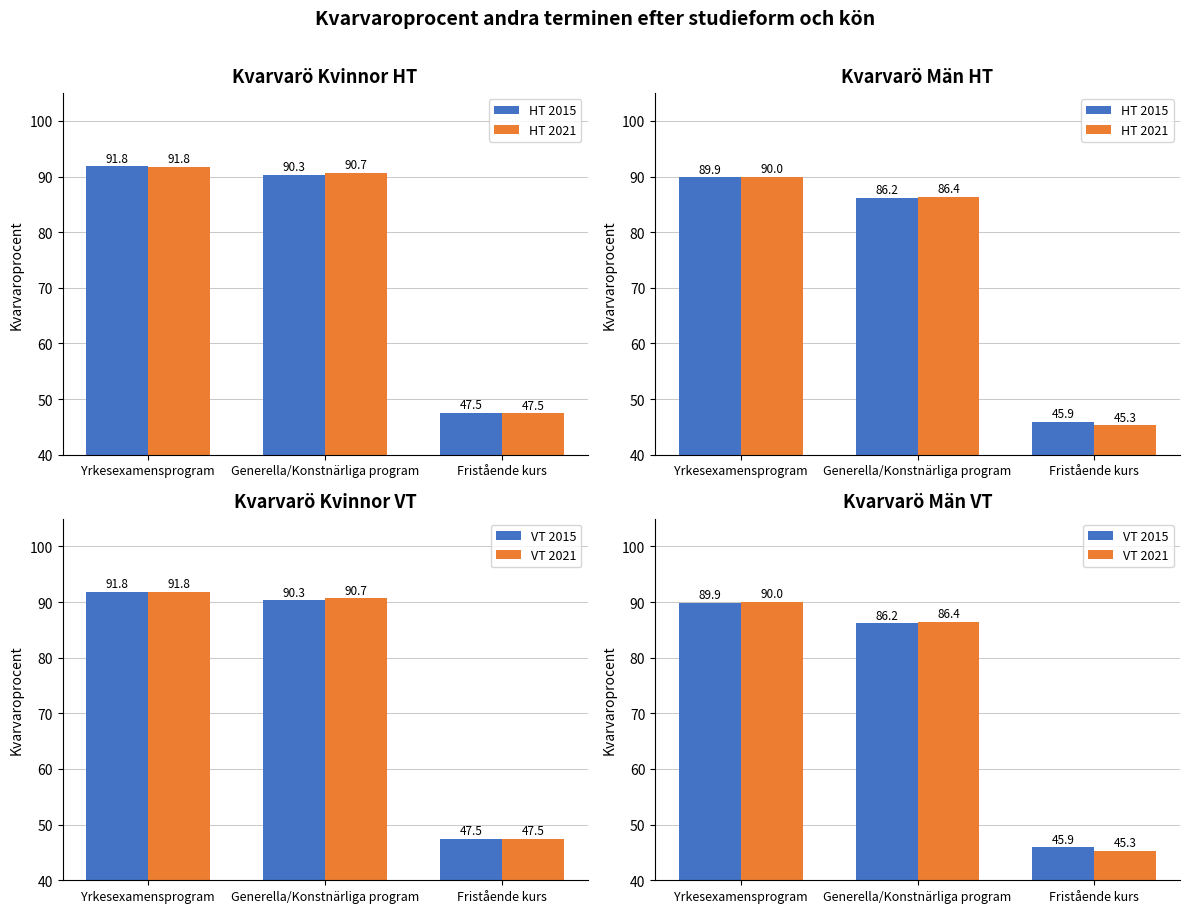

Between Fristående kurs and Generella/Konstnärliga program, which is larger?

Generella/Konstnärliga program